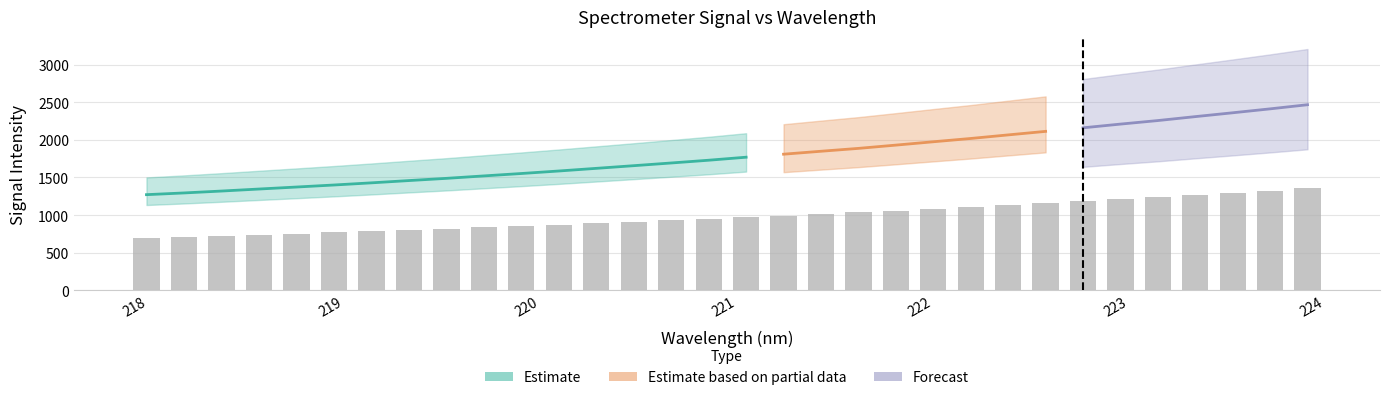

True or false: the data shows 854.1 at 220.

True